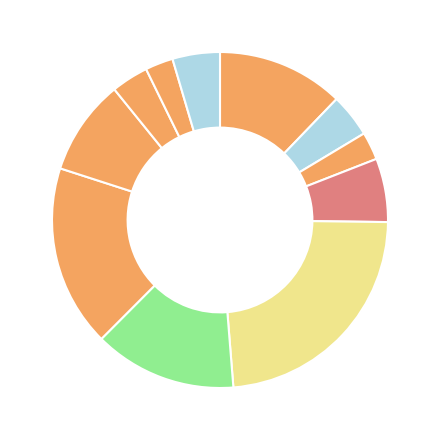

Count the number of slices in the pie.

11